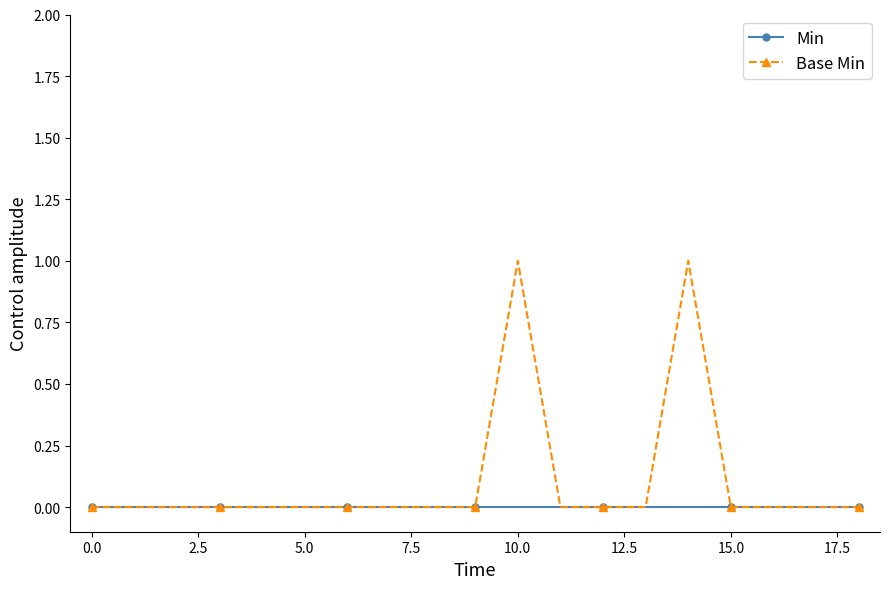

Which series has the largest range (max minus min)?

Base Min